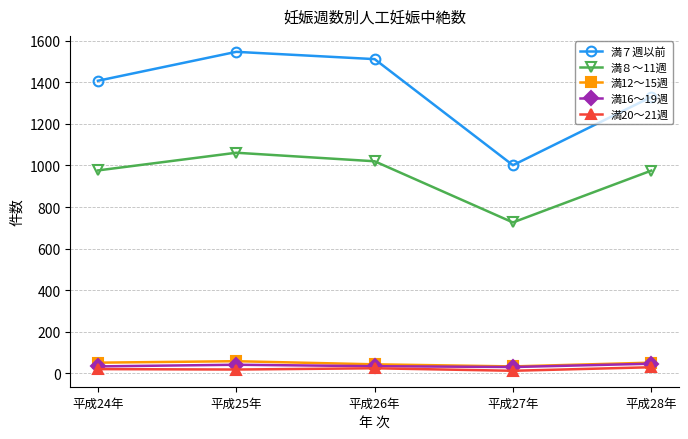

True or false: 満７週以前 and 満12～15週 intersect in this chart.

False